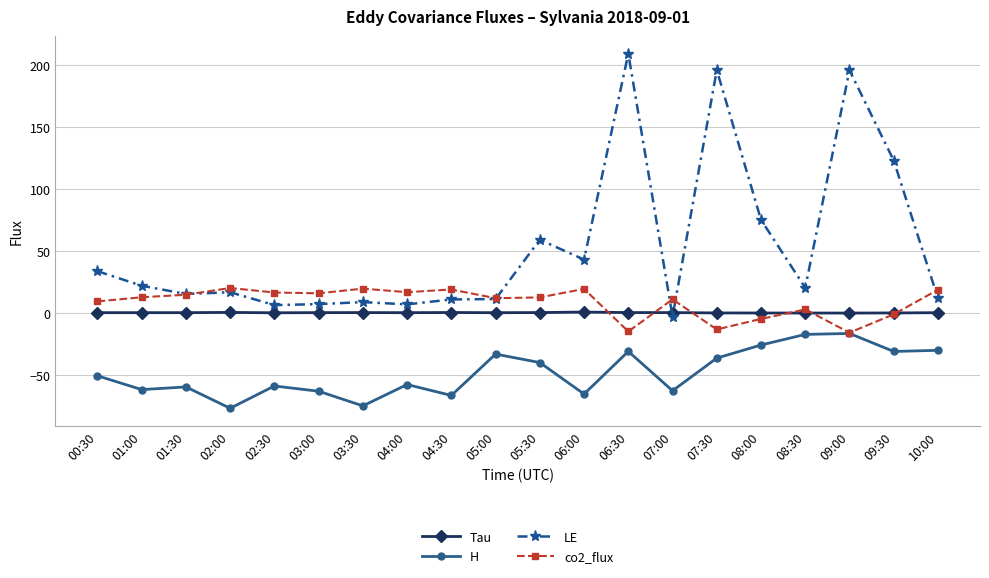

Read the co2_flux value at 07:30.

-13.1